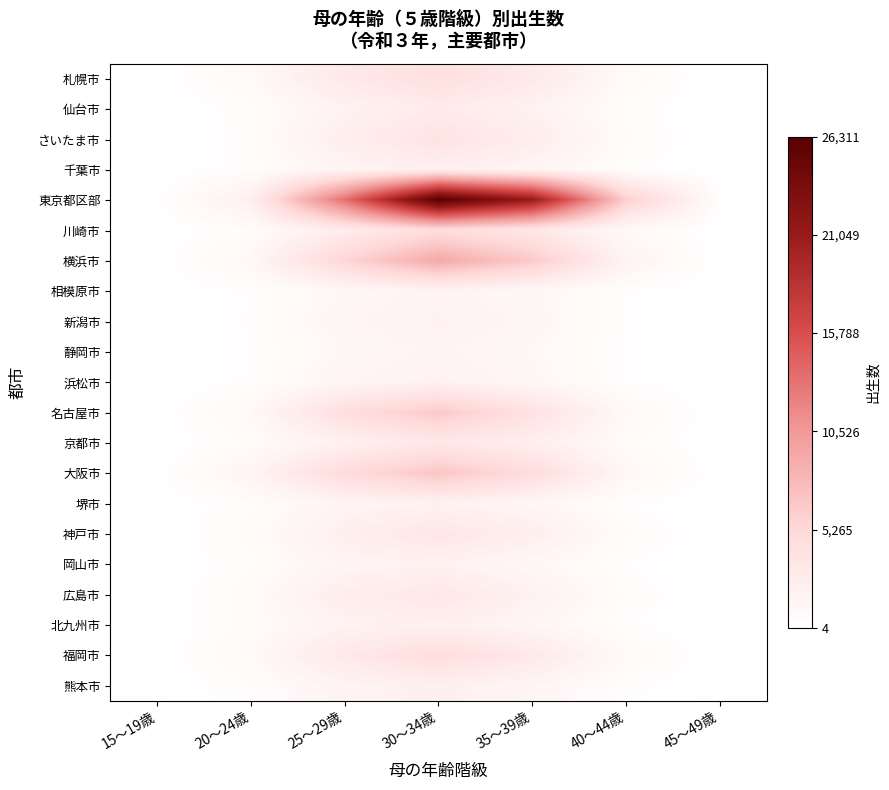

What is the minimum value shown in the chart?

4